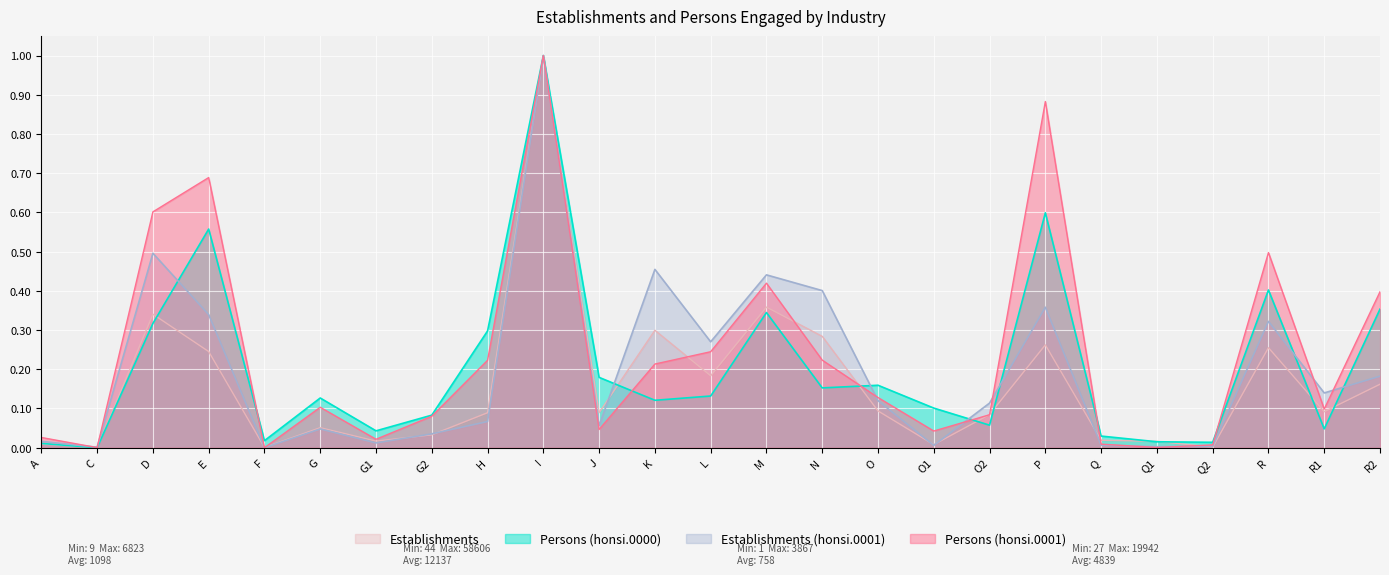

How many intersections are there between Persons (honsi.0000) and Establishments (honsi.0001)?

7